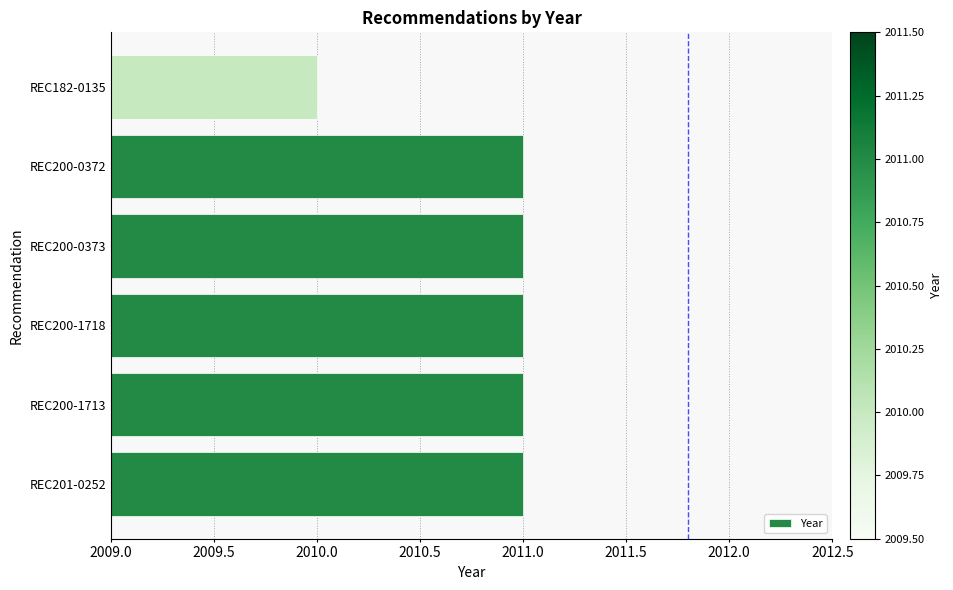

What value does the data have at REC200-0372?

2011